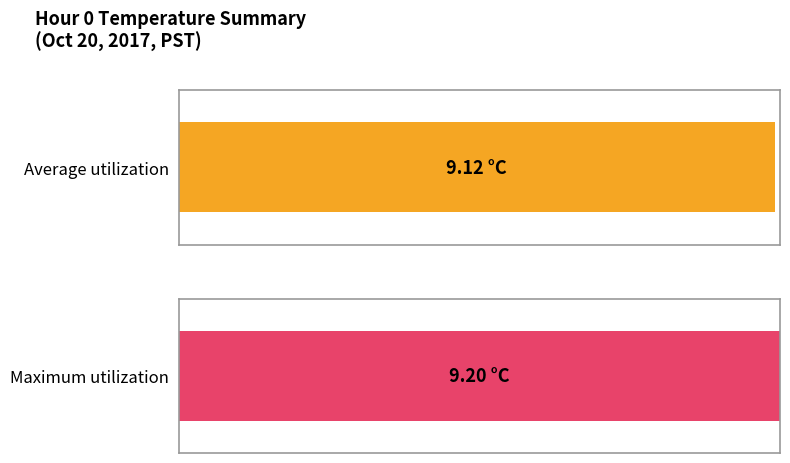

What are all the series names shown in the legend?

Average utilization, Maximum utilization